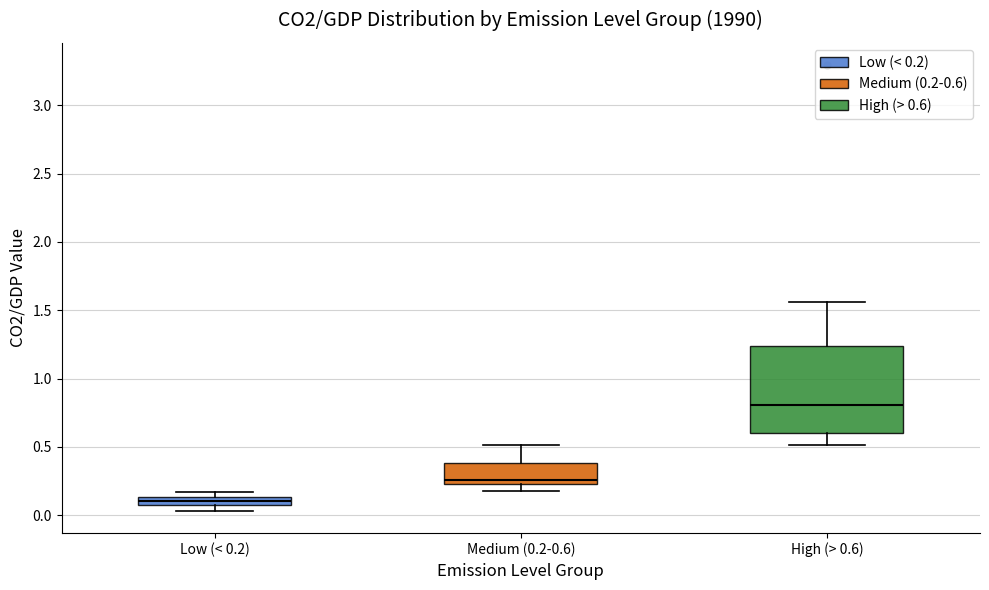

Where does the upper whisker of the box for Medium (0.2-0.6) end on the y-axis? The values are not printed on the chart, so give them approximately, as read against the axis.

0.50